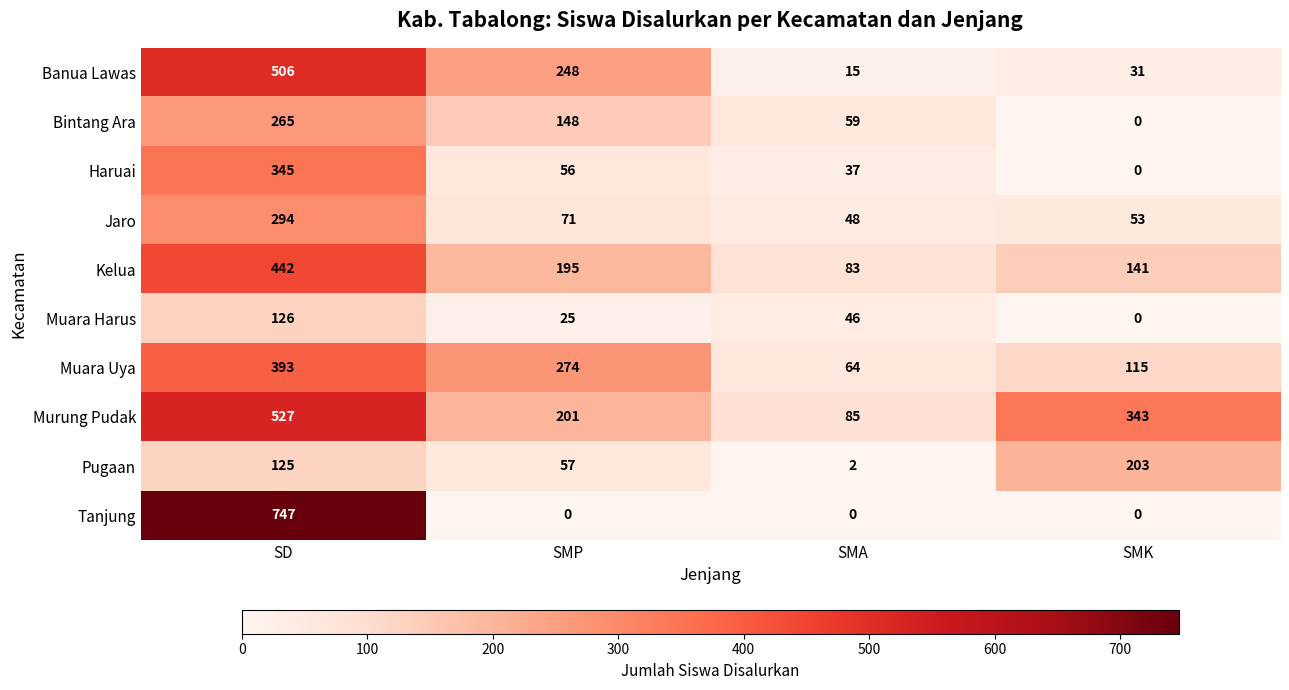

What is the difference between the highest and lowest values at SMP?

274